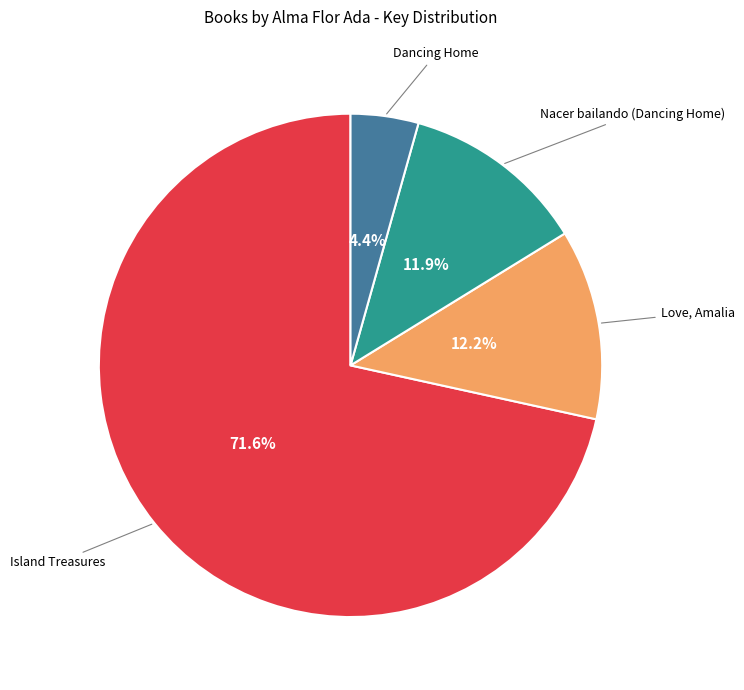

What percentage is the Love, Amalia slice, to the nearest percent?

12%